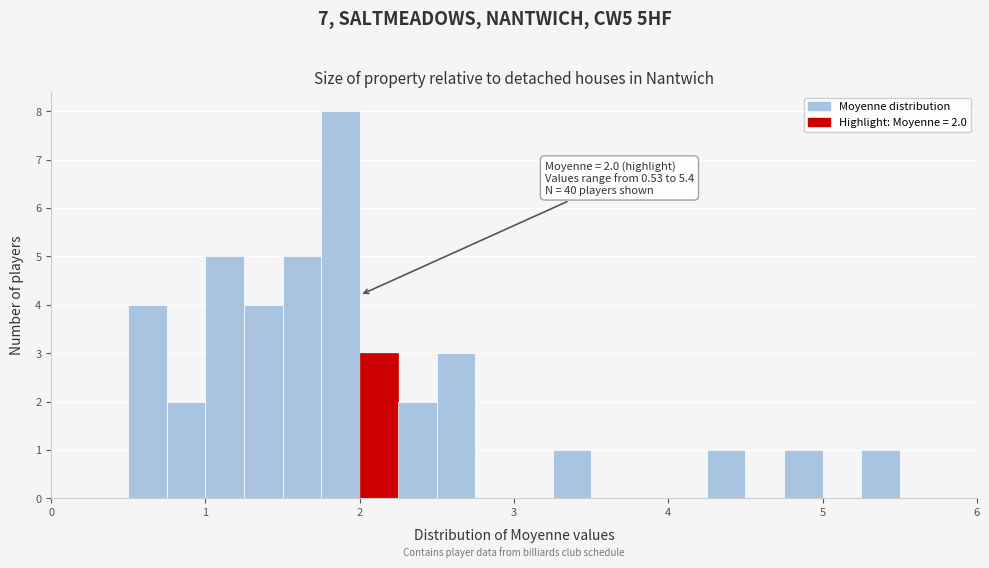

Read against the x-axis, roughly where is the centre of the tallest bar?

1.9